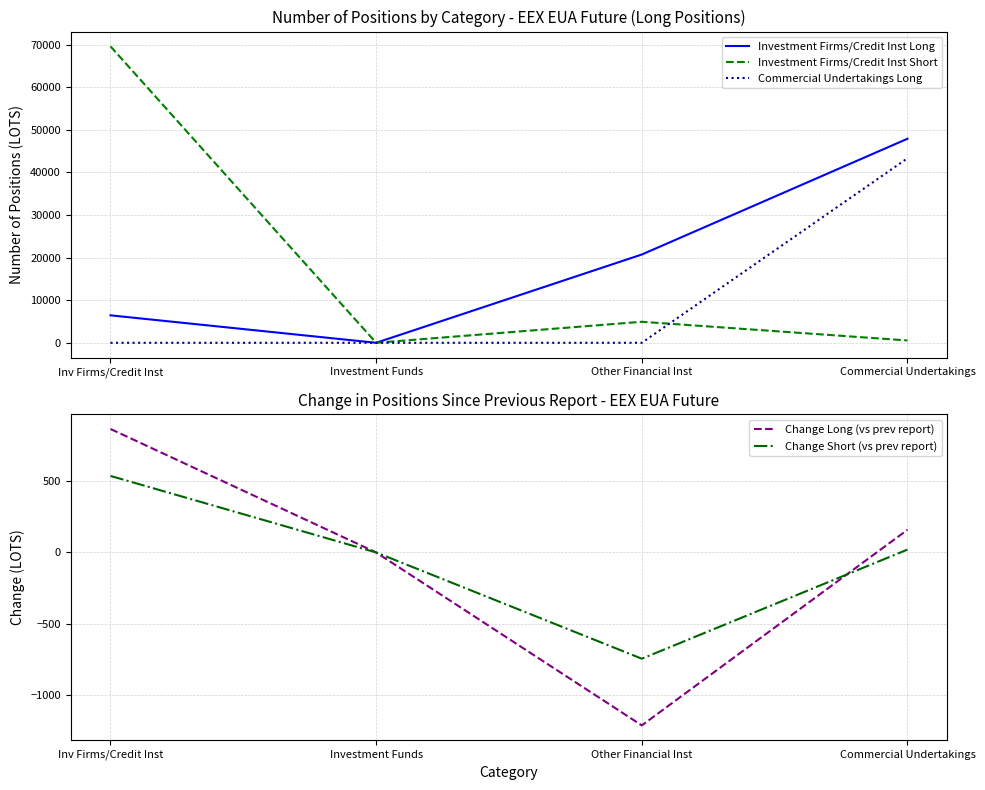

After their last crossing, which series has the higher values: Change Long (vs prev report) or Change Short (vs prev report)?

Change Long (vs prev report)